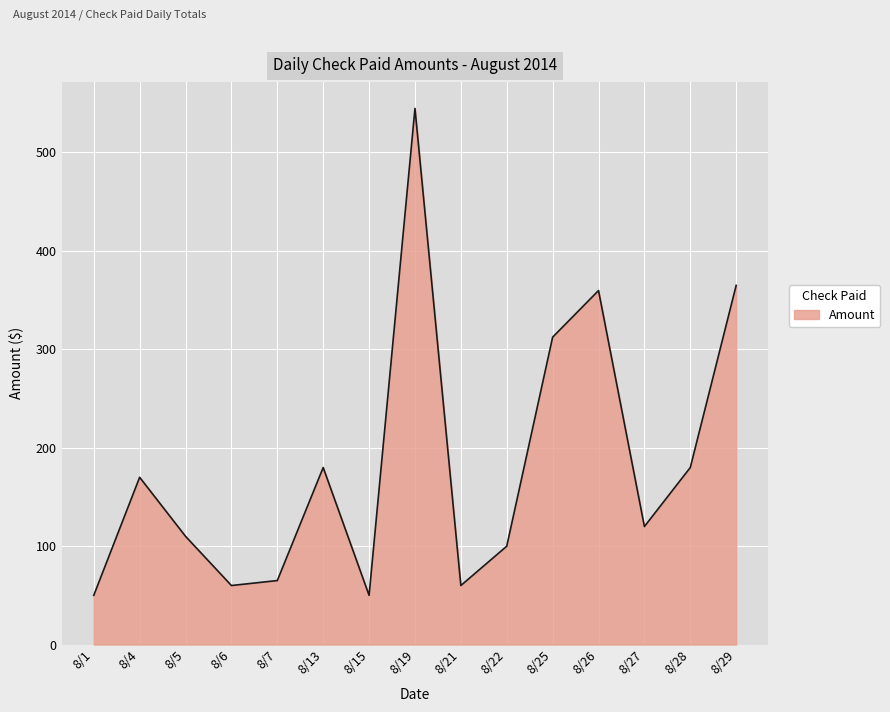

The value at 8/28 is 118.1. True or false?

False